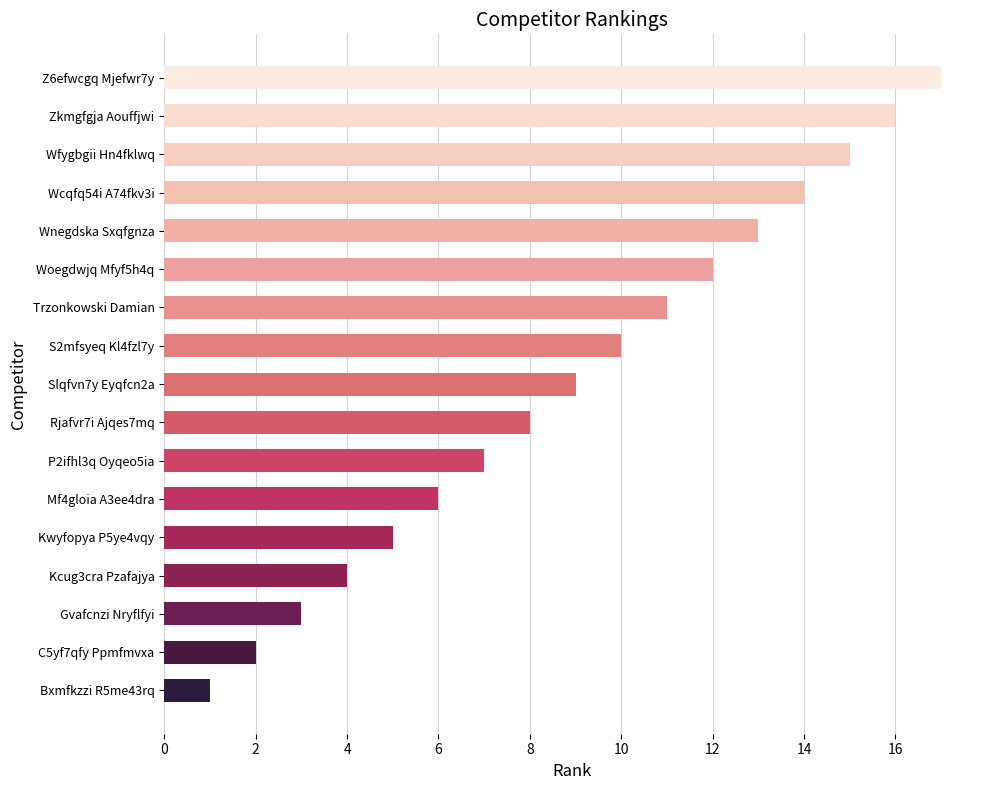

What is the greatest value displayed?

17